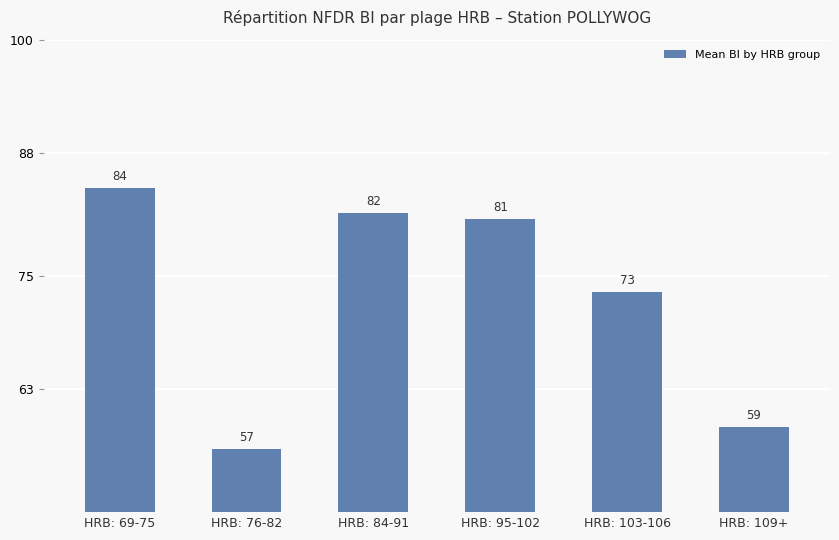

Which has a higher value, HRB: 76-82 or HRB: 109+?

HRB: 109+